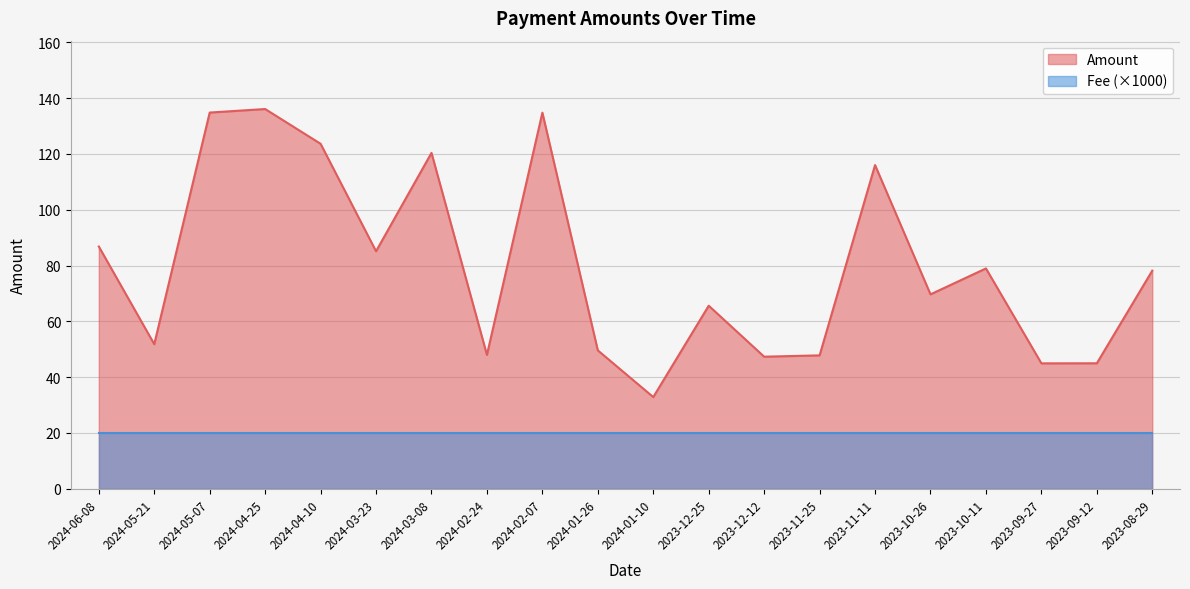

What is the minimum value shown in the chart?

20.0